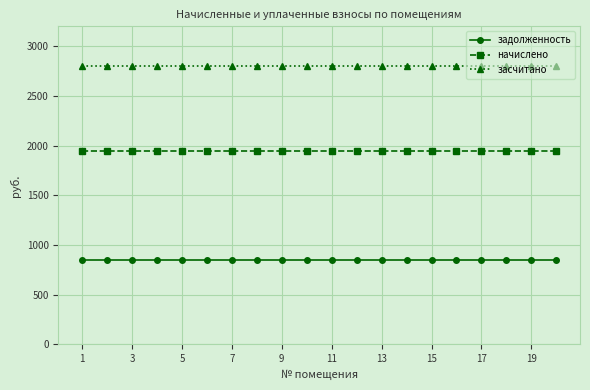

What is the sum of all засчитано values?

56010.0